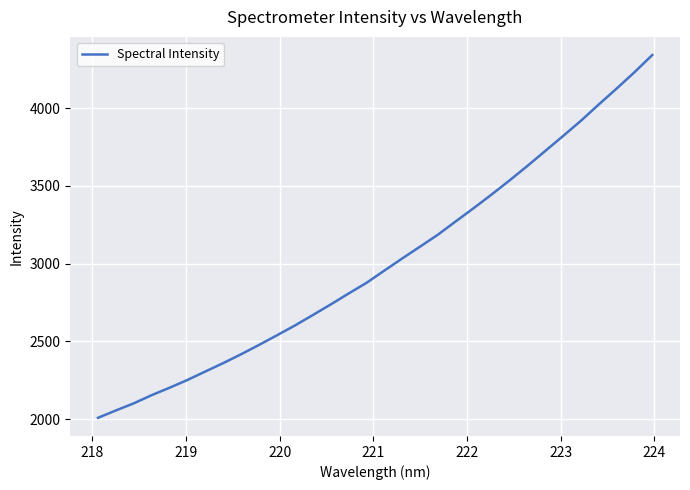

What is the smallest value displayed?

2009.2